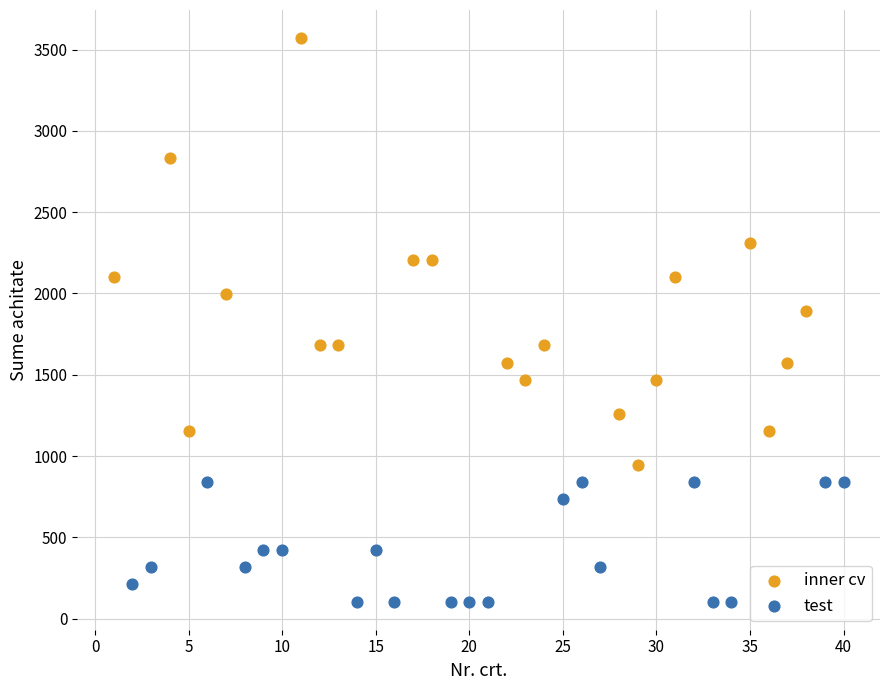

Which series reaches the maximum Y coordinate?

inner cv